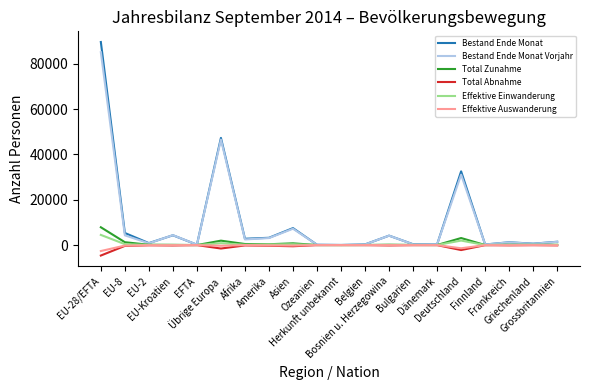

Which series has the largest range (max minus min)?

Bestand Ende Monat